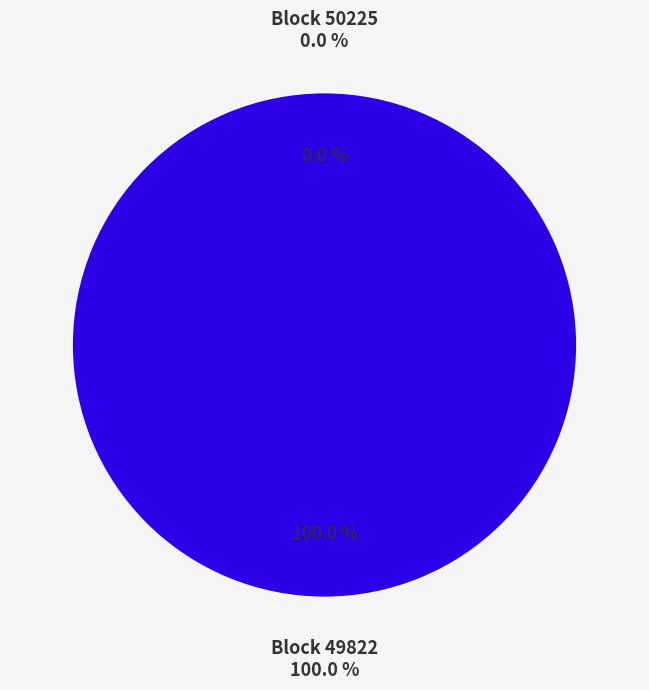

Which slice is the smallest?

50225